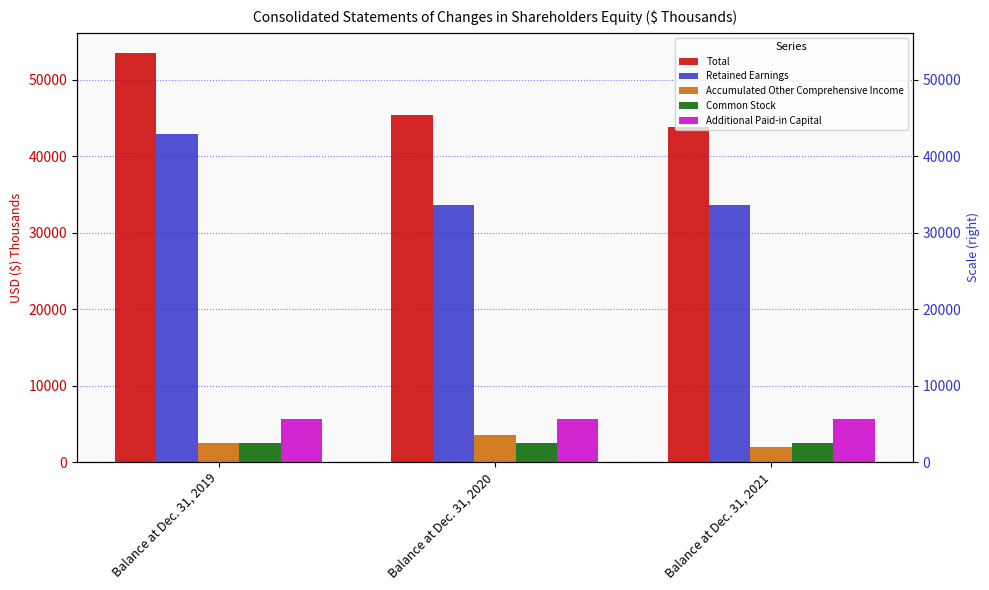

How many Total values are between 43802 and 53461?

3